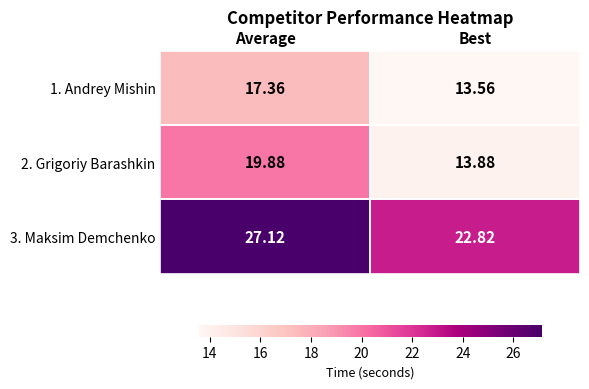

Which label corresponds to the smallest value in the chart?

Best